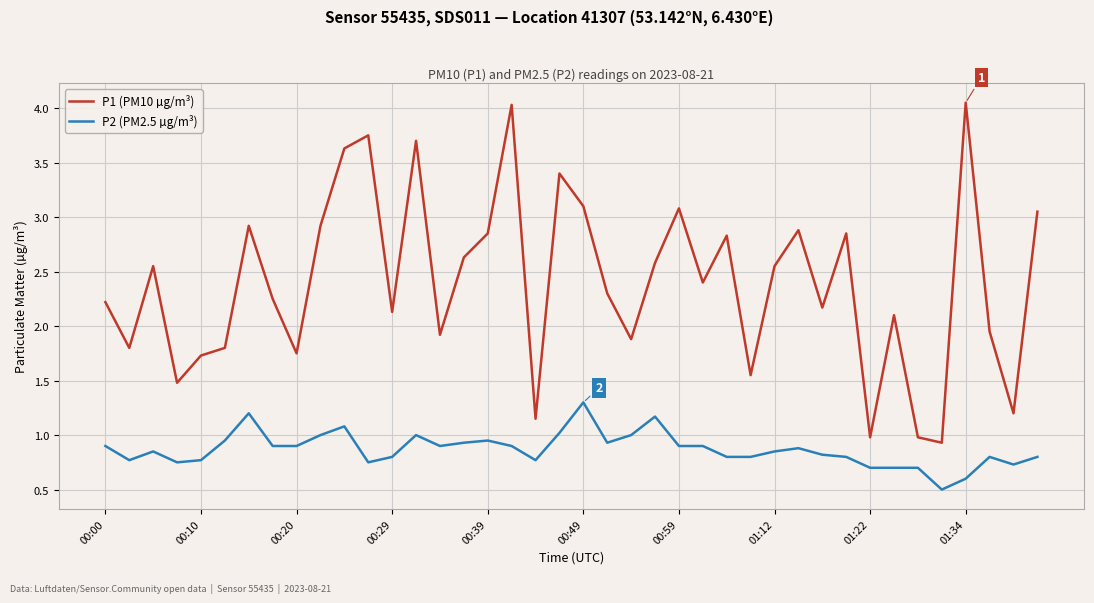

Rank the series by their maximum value, from lowest to highest.

P2 (PM2.5 µg/m³), P1 (PM10 µg/m³)